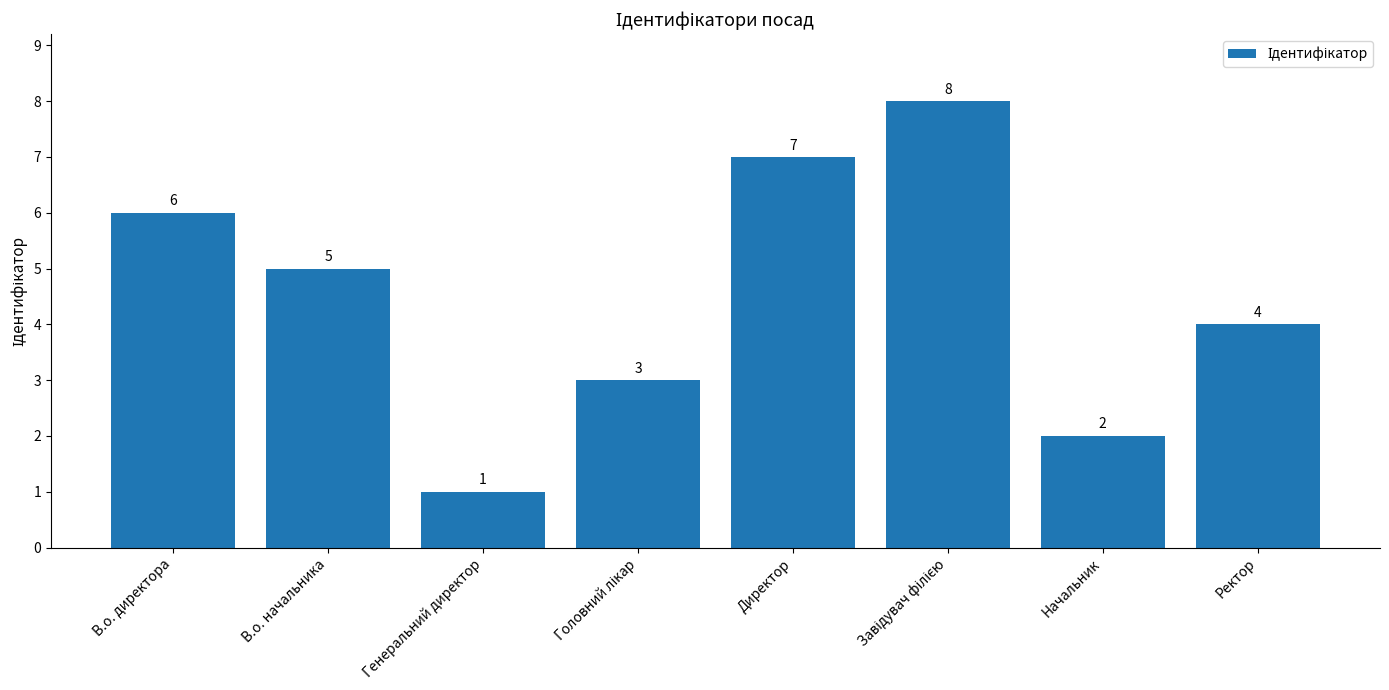

At which label does the data first exceed 5?

В.о. директора